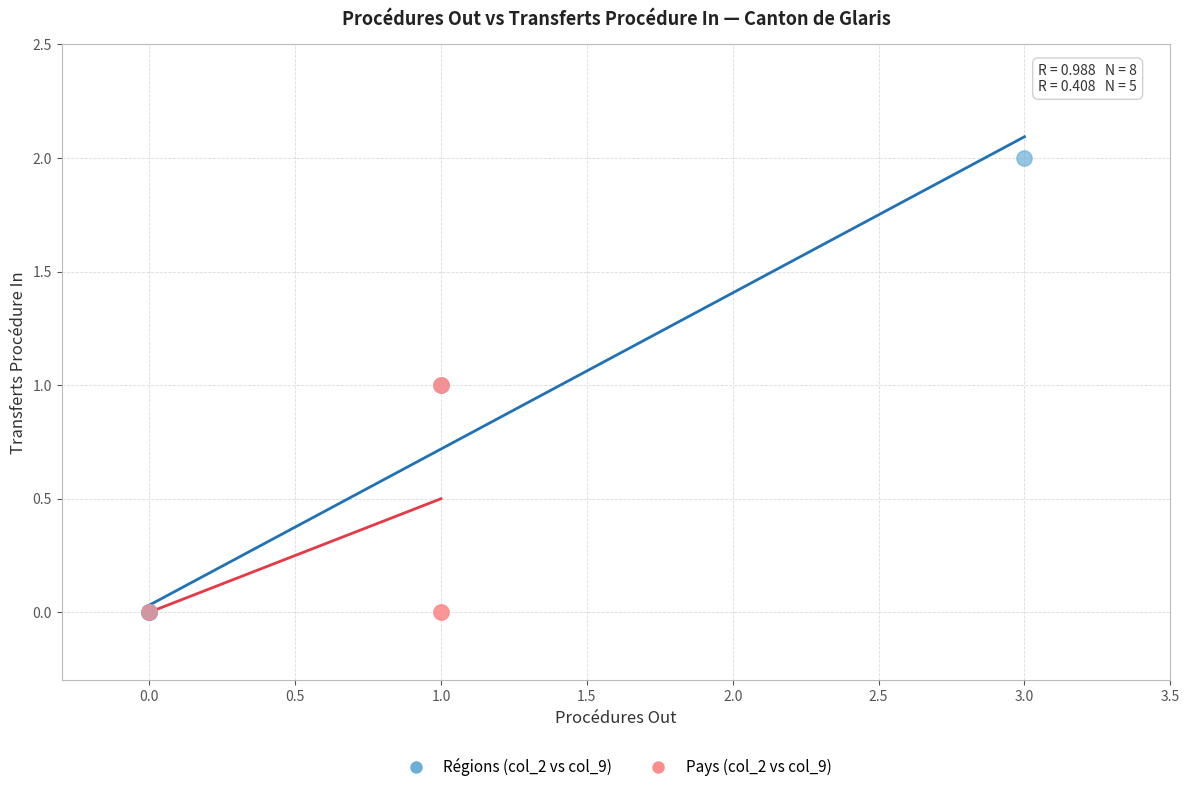

Which series reaches the maximum Y coordinate?

Régions (col_2 vs col_9)